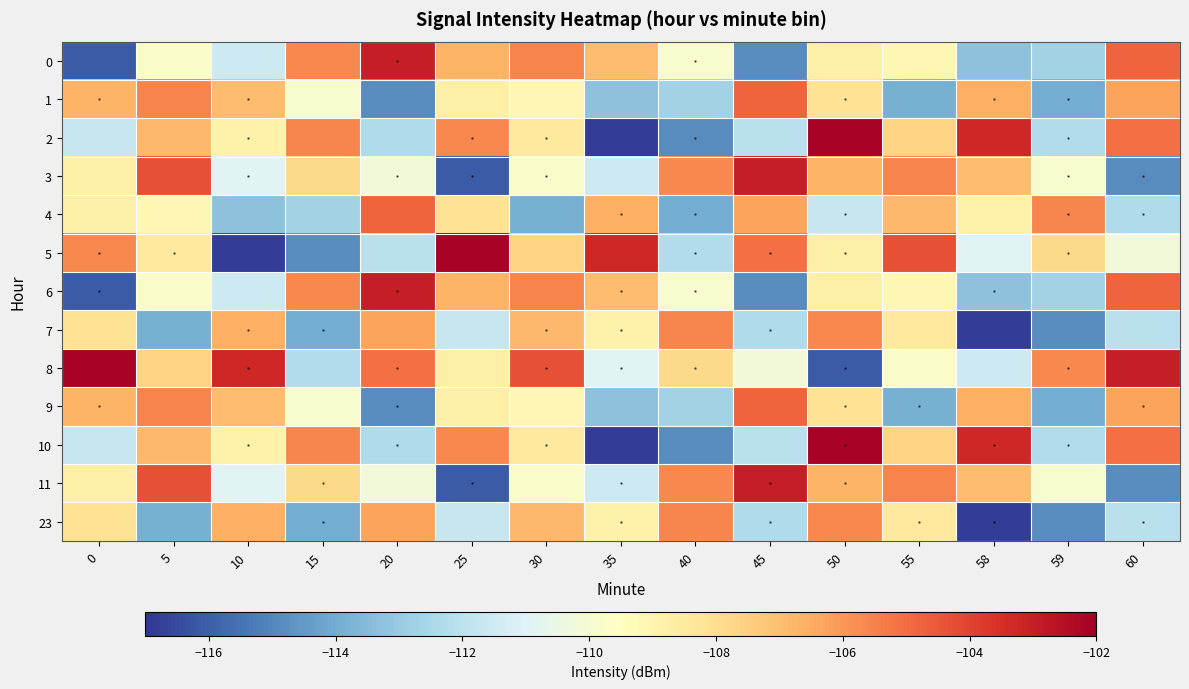

How many series are shown in this chart?

13